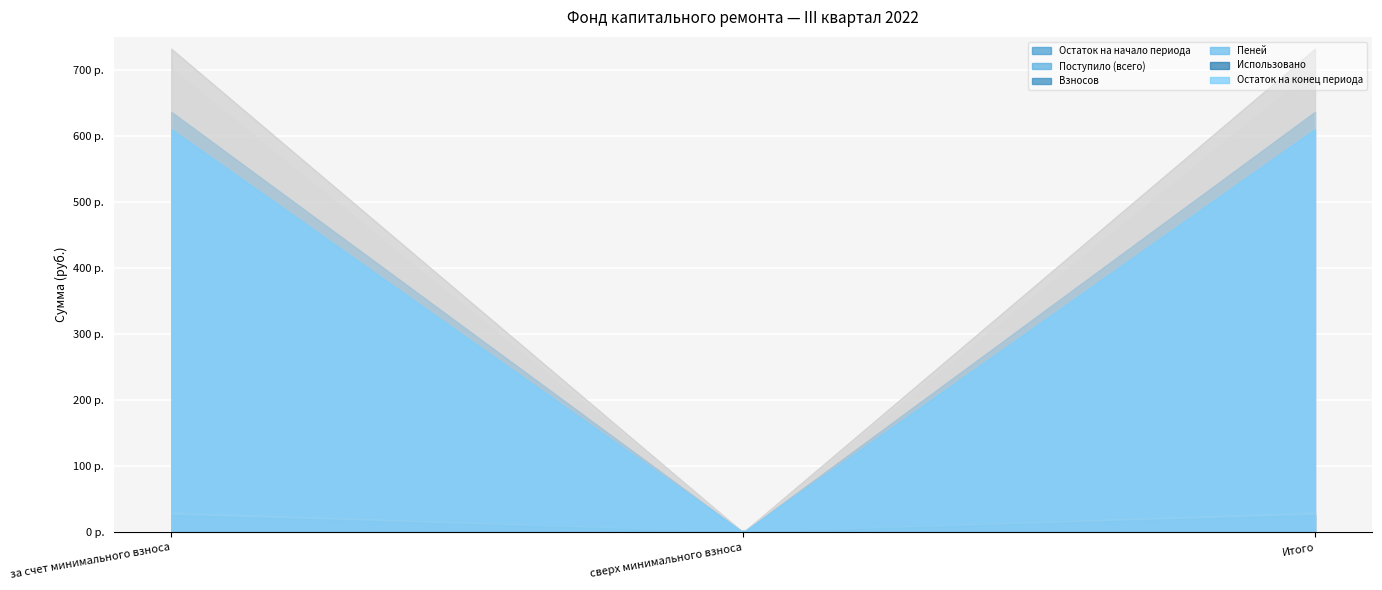

Is the value of Использовано at за счет минимального взноса greater than the value of Остаток на конец периода at сверх минимального взноса?

No